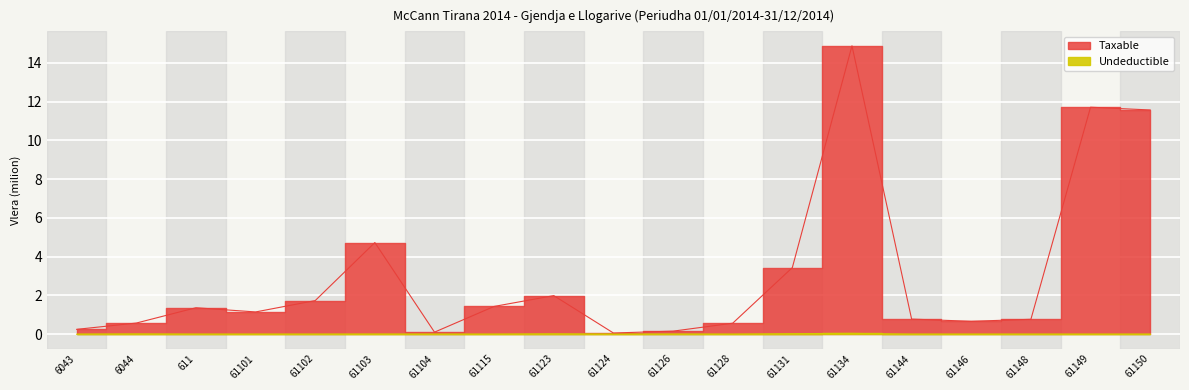

In Undeductible, how many points are lower than both neighbors (excluding endpoints)?

3